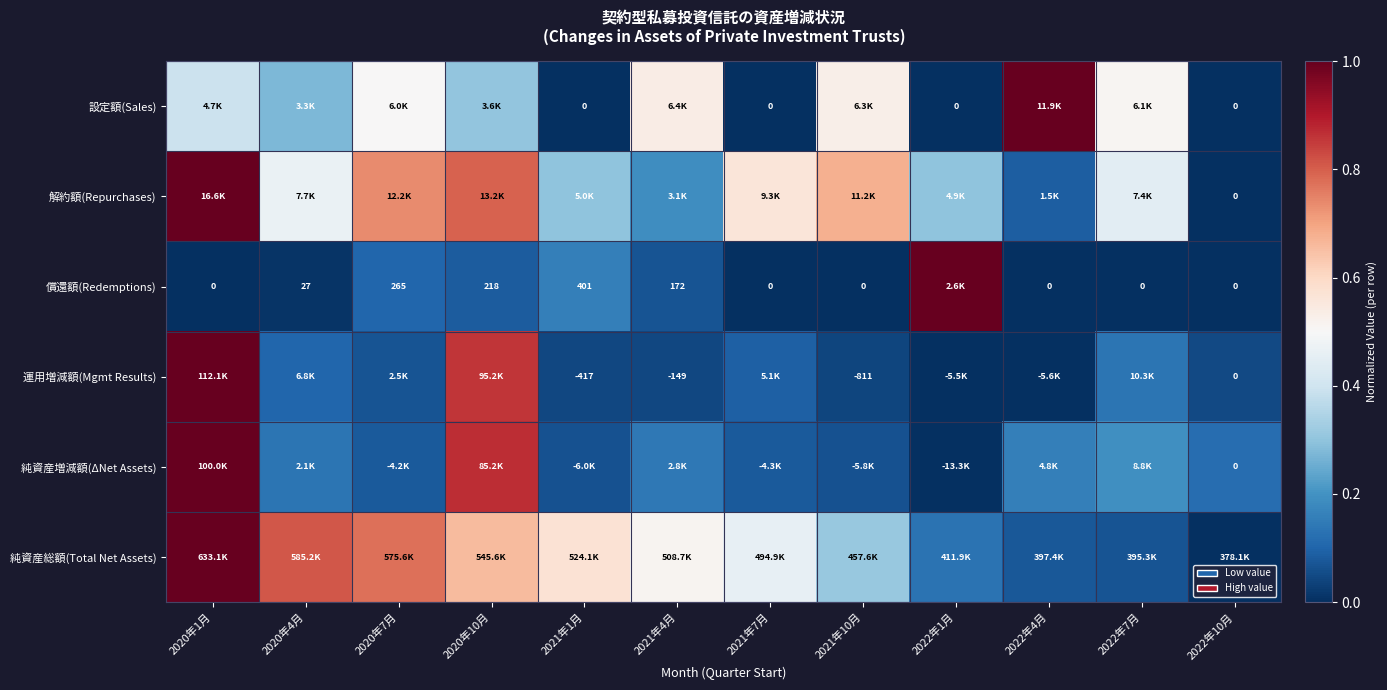

Which category has the highest value in the 運用増減額(Mgmt Results) series?

2020年1月